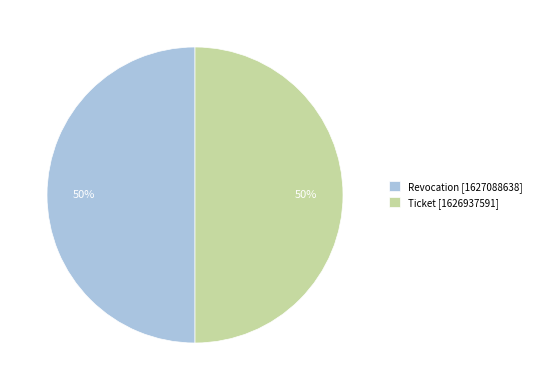

Approximately how many times larger is the value at Ticket [1626937591] compared to Revocation [1627088638]?

1.0